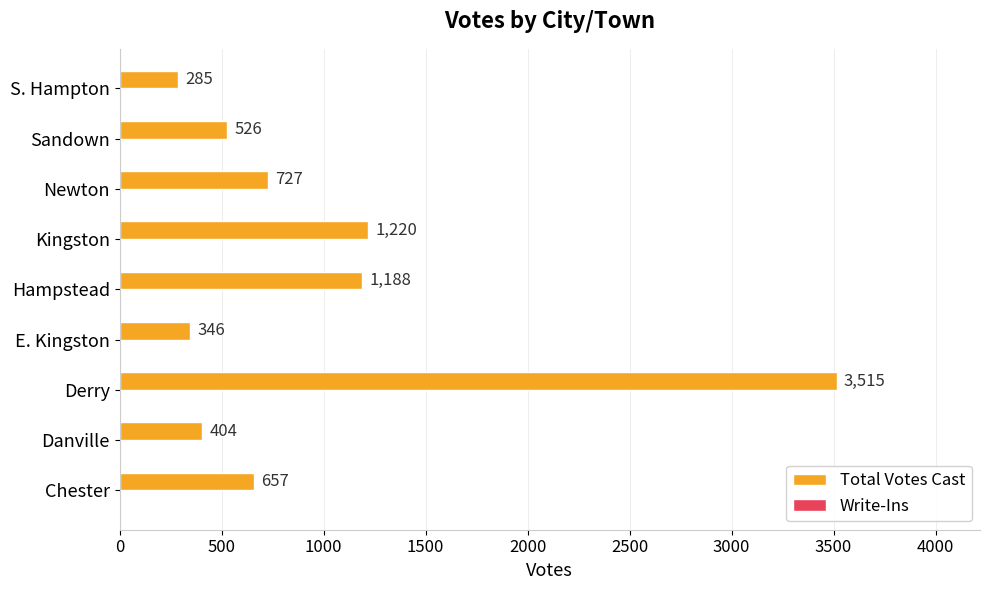

Read the value at Chester, to the nearest 50.

650